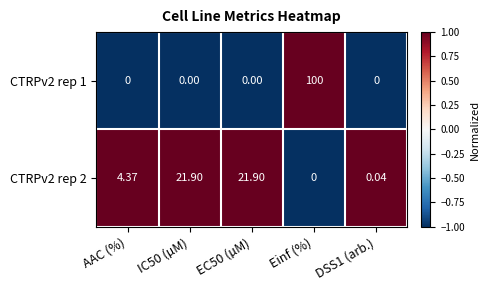

At which label does CTRPv2 rep 2 reach its minimum?

Einf (%)